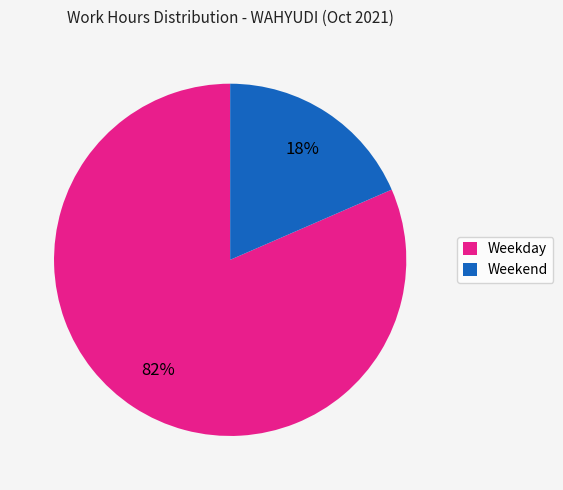

Which category has the smallest portion of the pie?

Weekend